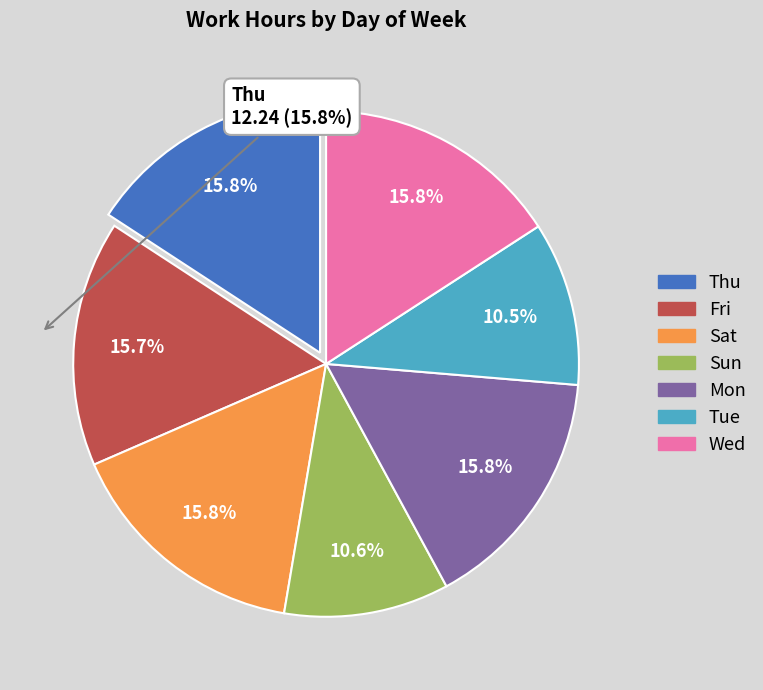

To the nearest percent, what percentage of the pie is Thu?

16%